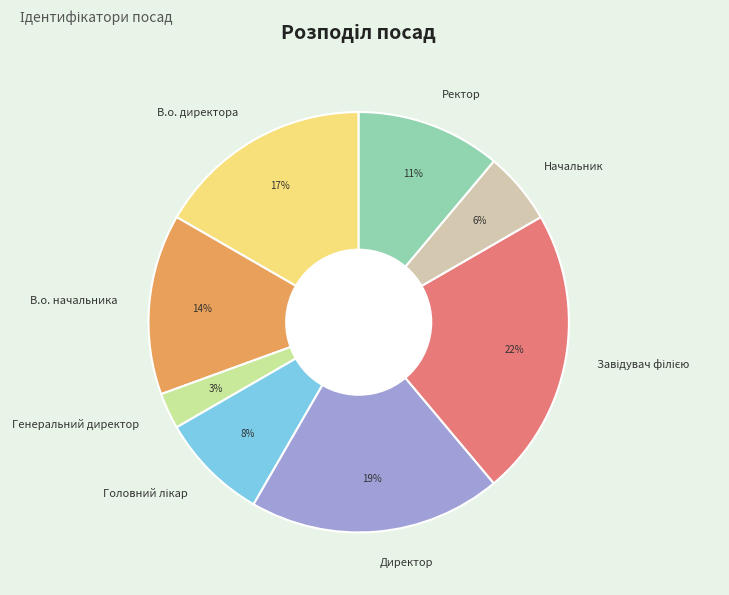

True or false: В.о. директора accounts for 17% of the total.

True